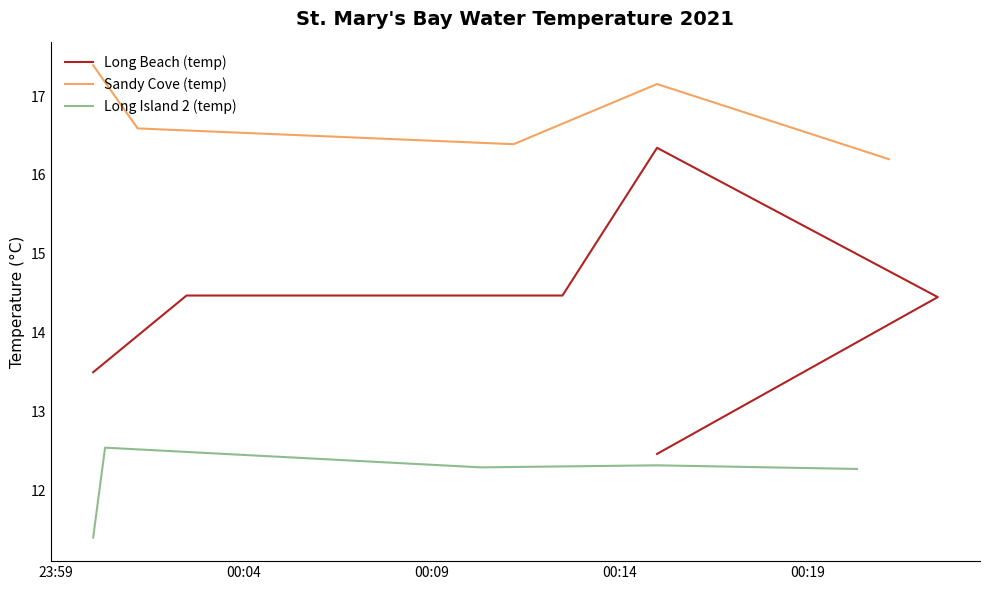

True or false: Sandy Cove (temp) and Long Island 2 (temp) cross at least once.

False